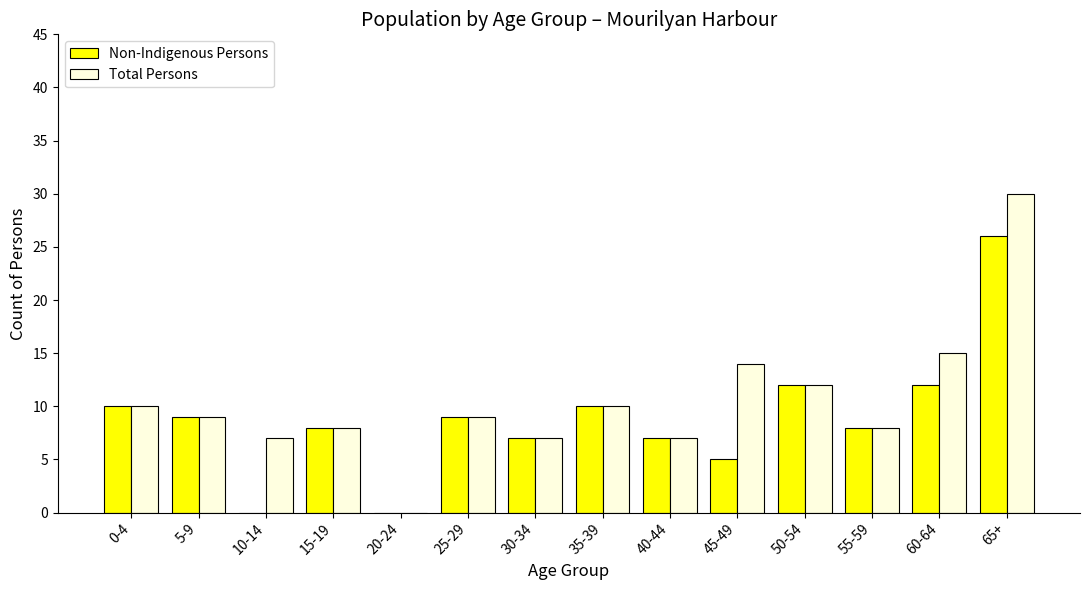

The value of Non-Indigenous Persons at 50-54 is 4. True or false?

False